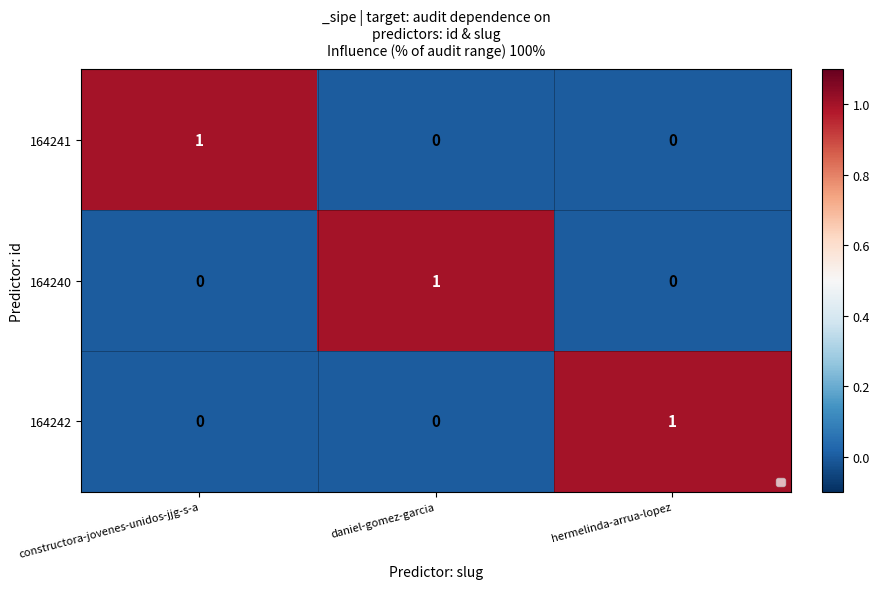

What is the greatest value displayed?

1